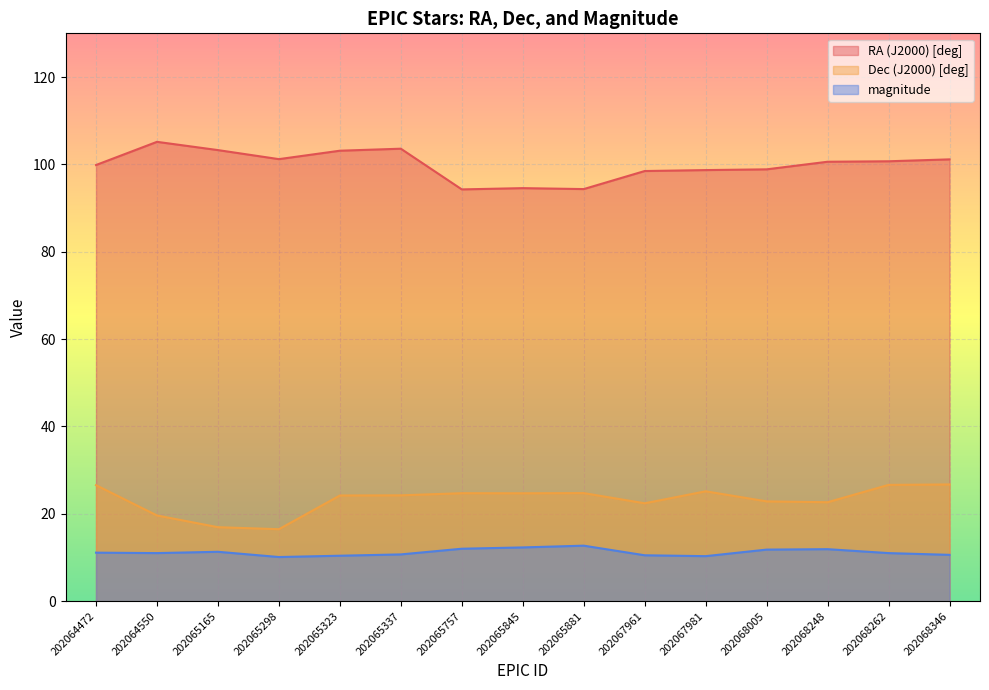

Between 202064550 and 202065298, which series saw the biggest shift?

RA (J2000) [deg]